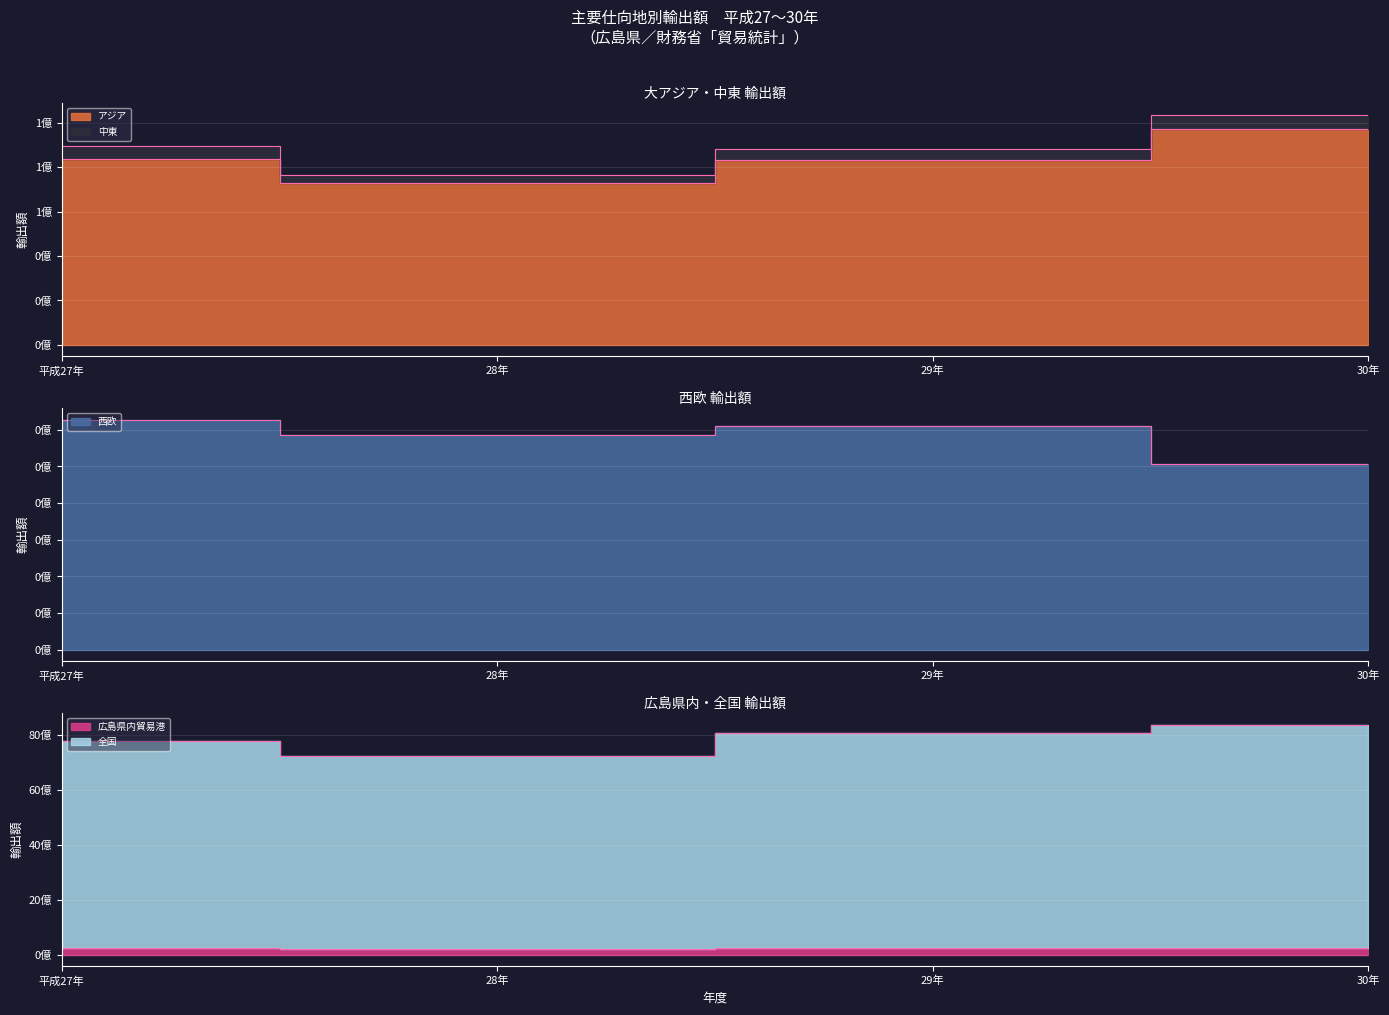

At which label does 28年 first exceed 72832375?

広島県内貿易港